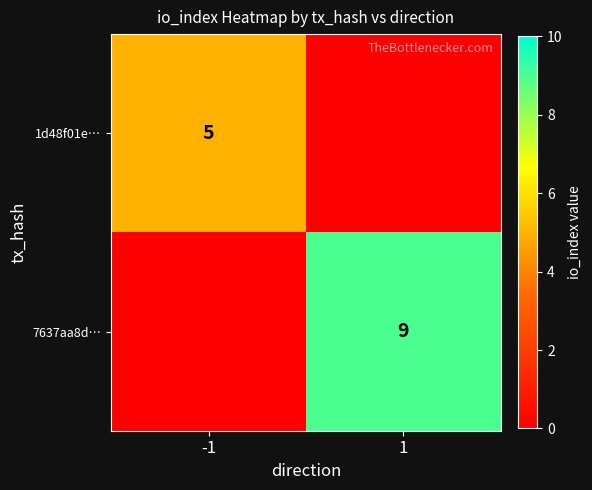

How many data points does each series have?

2